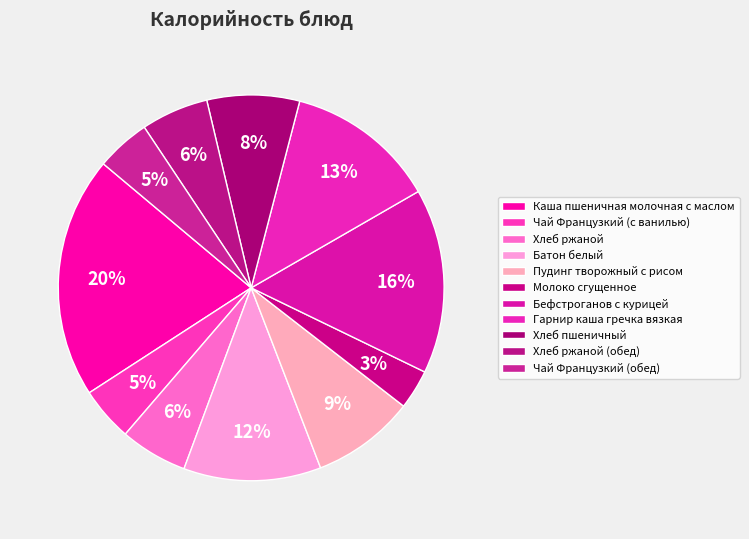

Does Хлеб пшеничный account for over 50% of the chart?

No